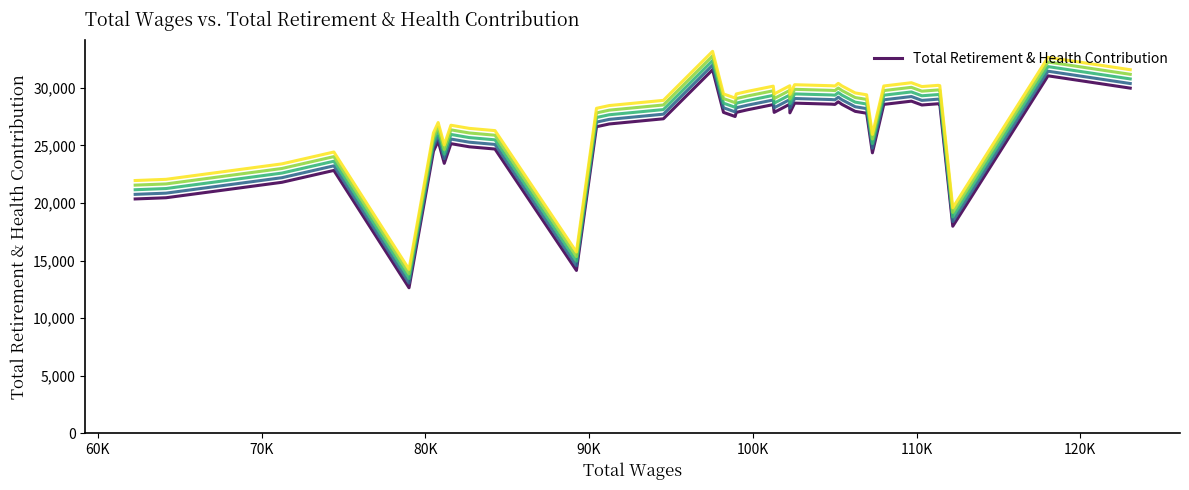

The value at 29 is 42025. True or false?

False